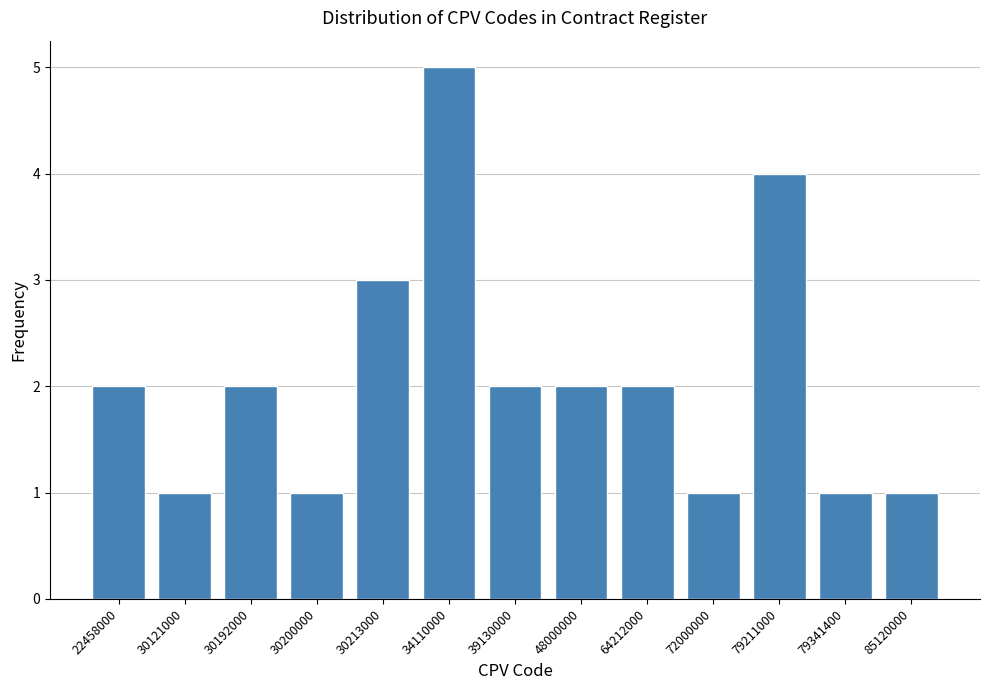

Reading left to right, what are all the values shown in this chart?

22458000=2	30121000=1	30192000=2	30200000=1	30213000=3	34110000=5	39130000=2	48000000=2	64212000=2	72000000=1	79211000=4	79341400=1	85120000=1